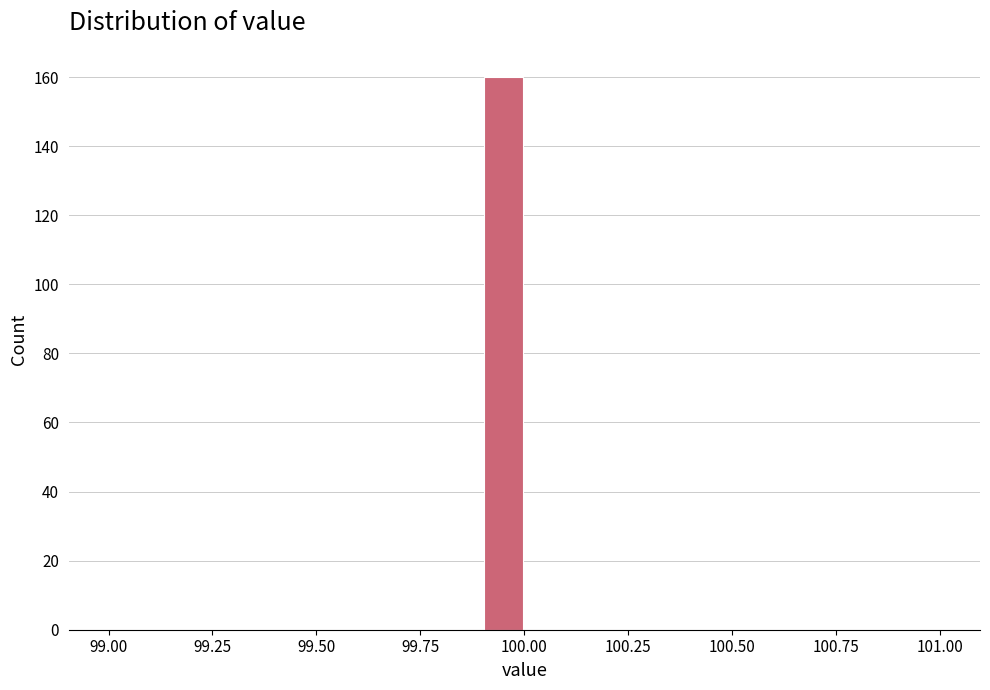

Read against the x-axis, roughly where is the centre of the tallest bar?

99.95